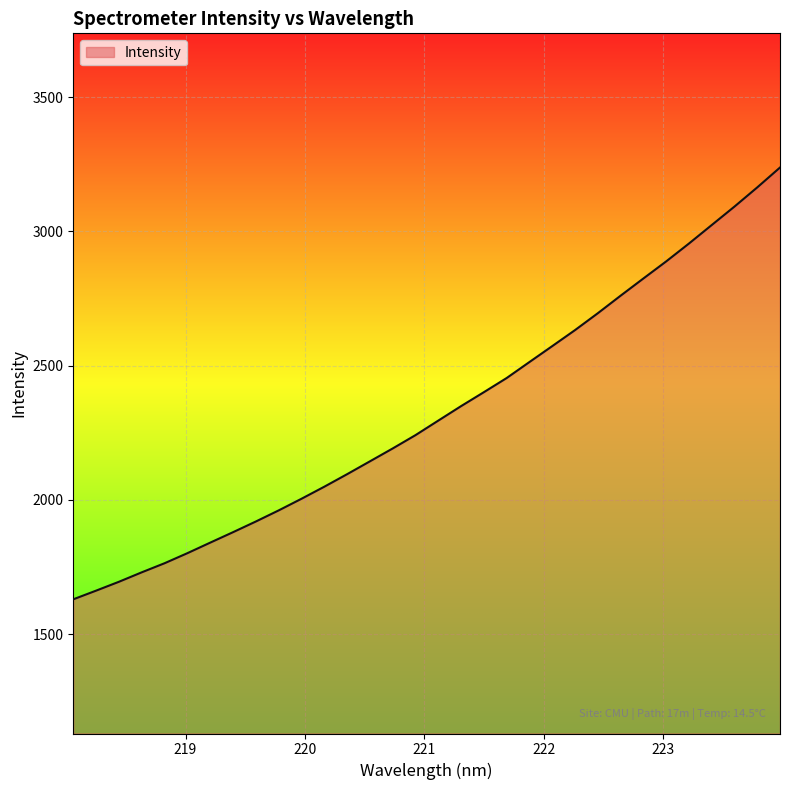

What is the smallest value displayed?

1629.4